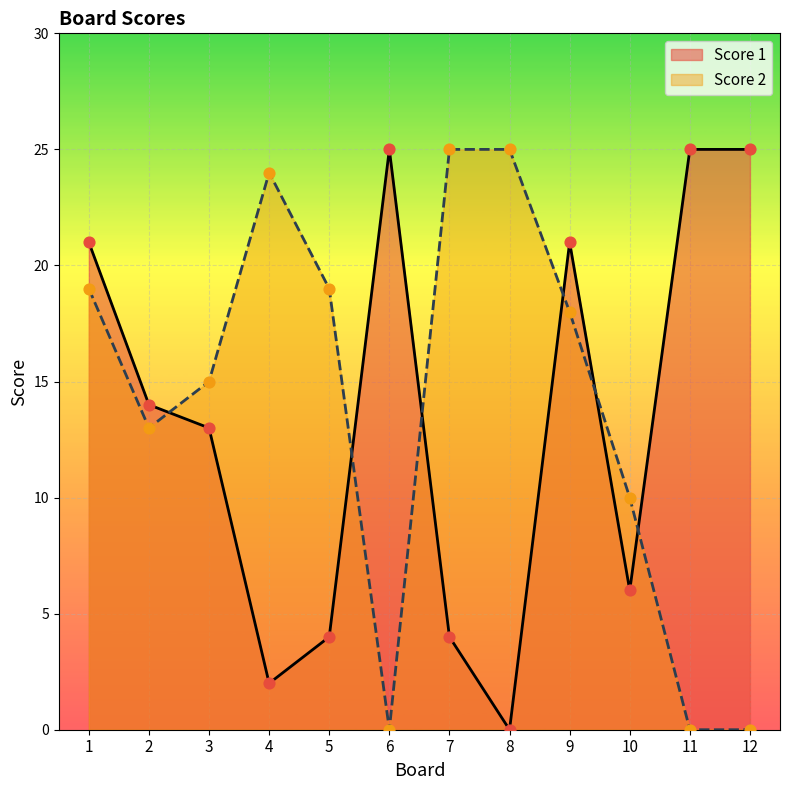

Which series reaches the minimum Y coordinate?

Score 1